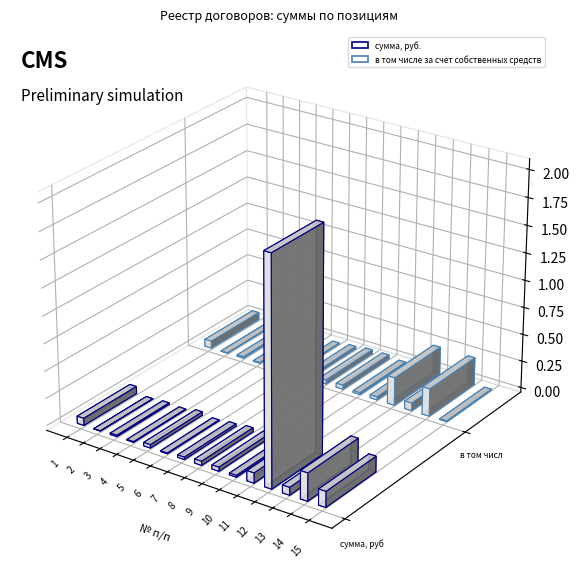

Between 3 and 15, which is larger?

15